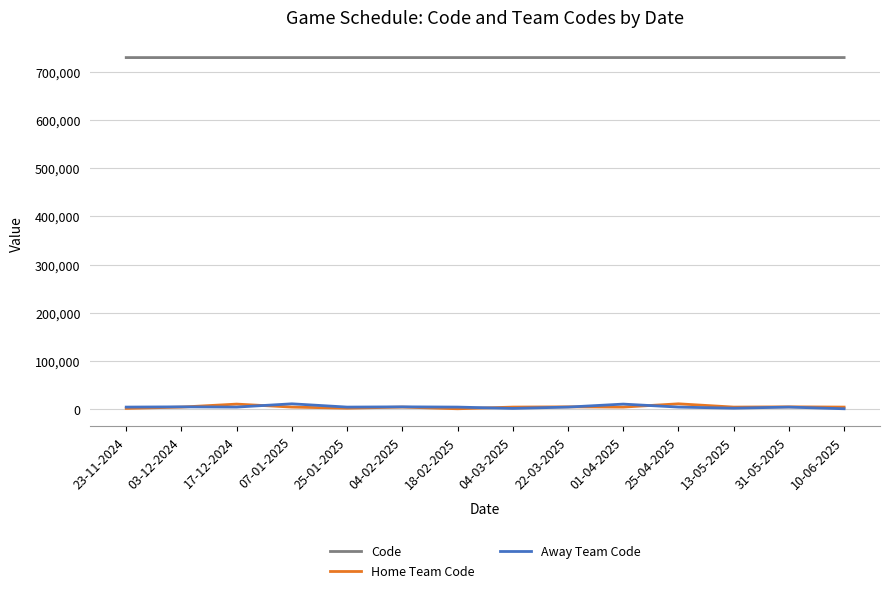

Is this an area chart (filled region under the line)?

No